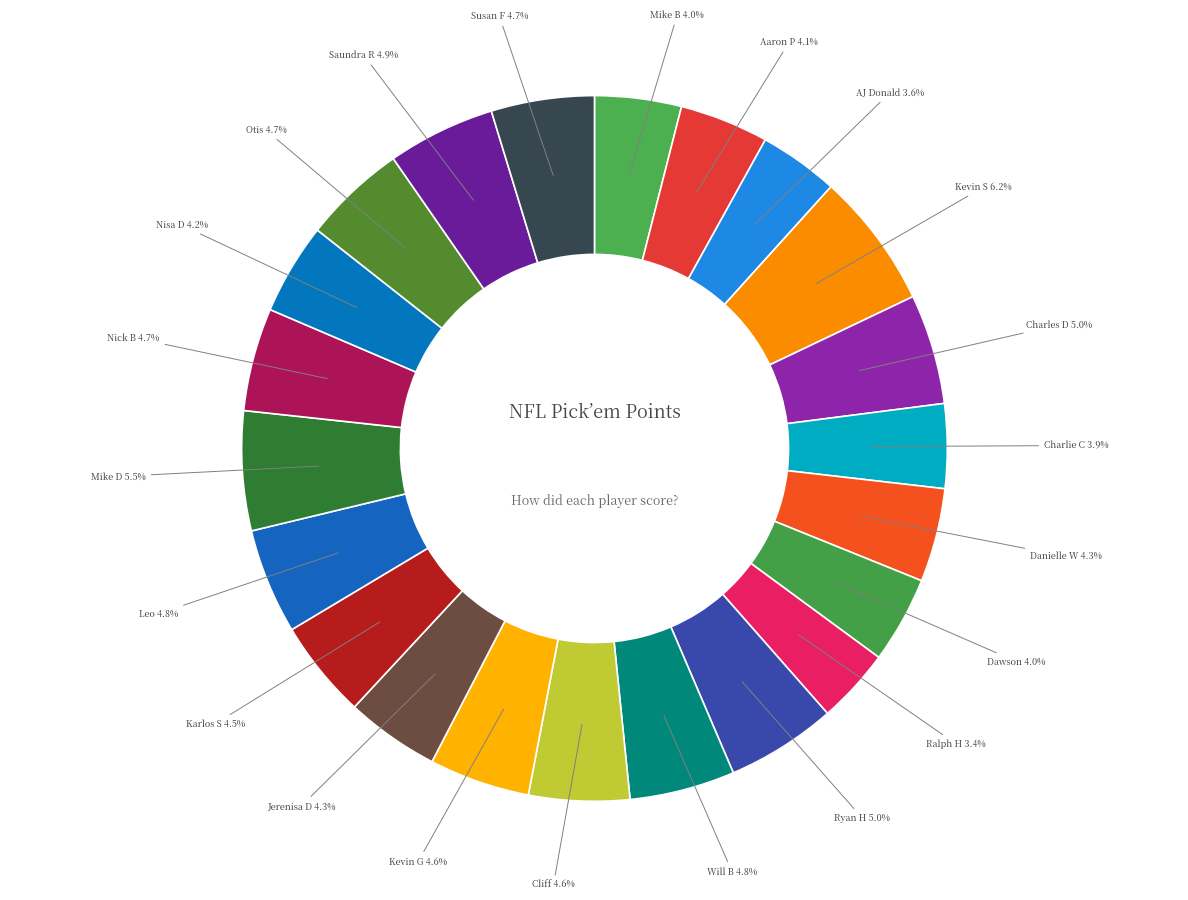

Which slice is the largest?

Kevin S